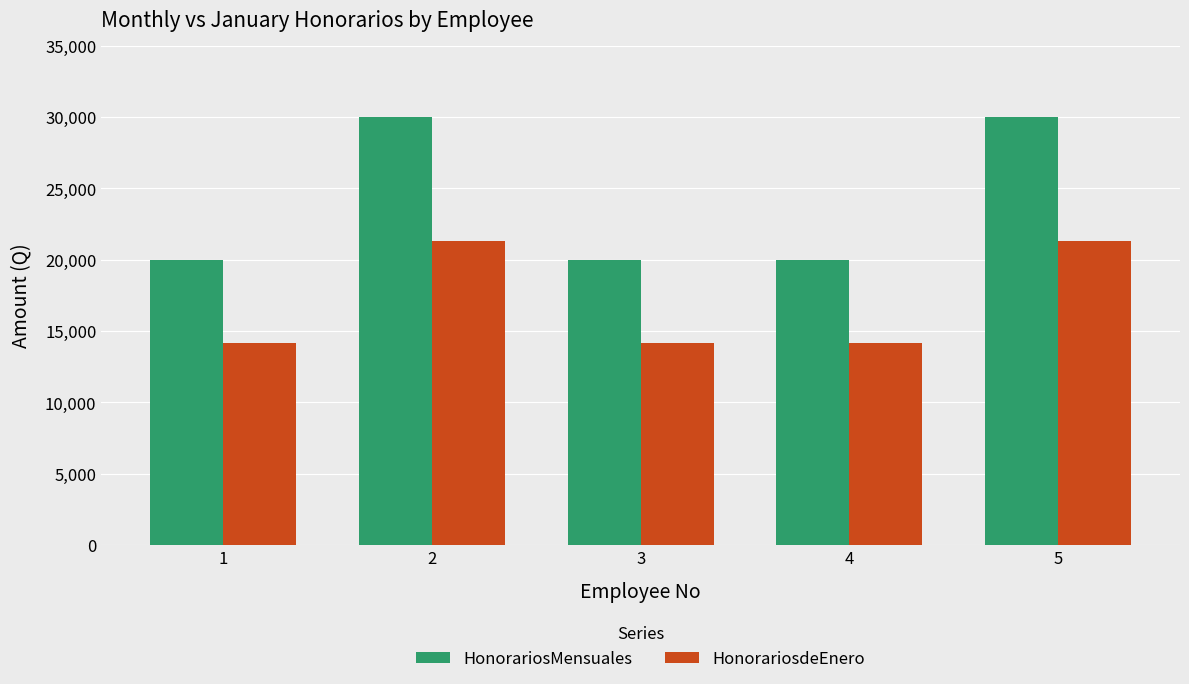

What is the approximate value of HonorariosdeEnero at 5?

21290.3